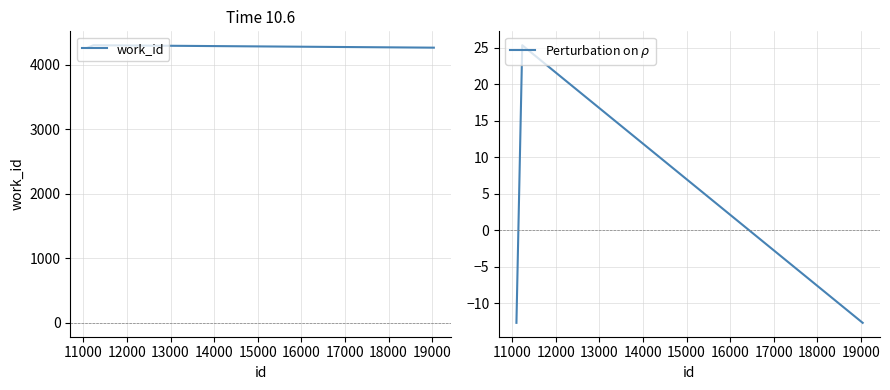

Does the chart have visible grid lines?

Yes